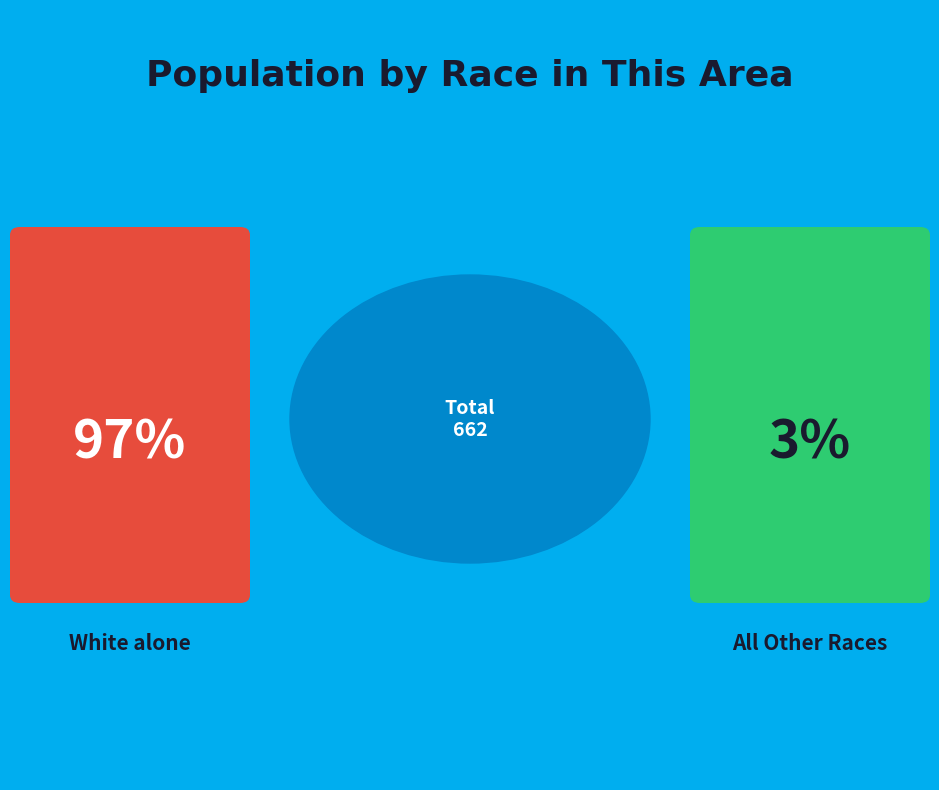

Is there a majority slice in this chart?

Yes